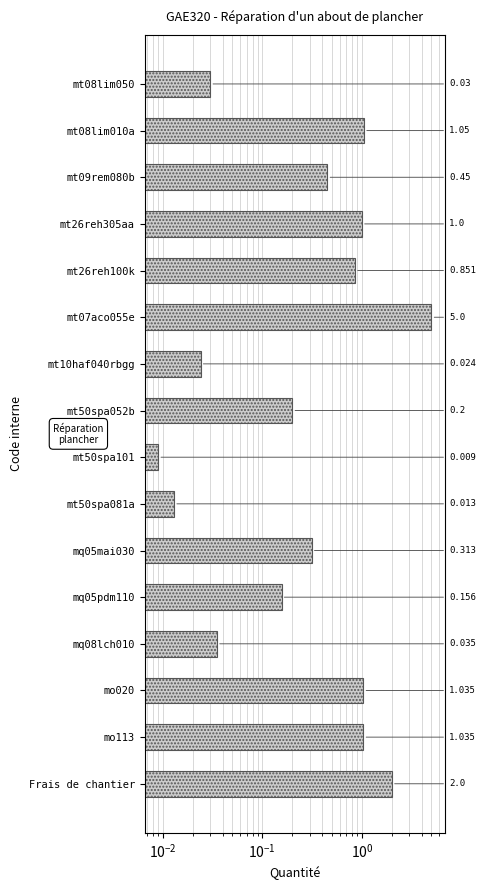

What is the change in value from mt09rem080b to mt07aco055e?

+4.5